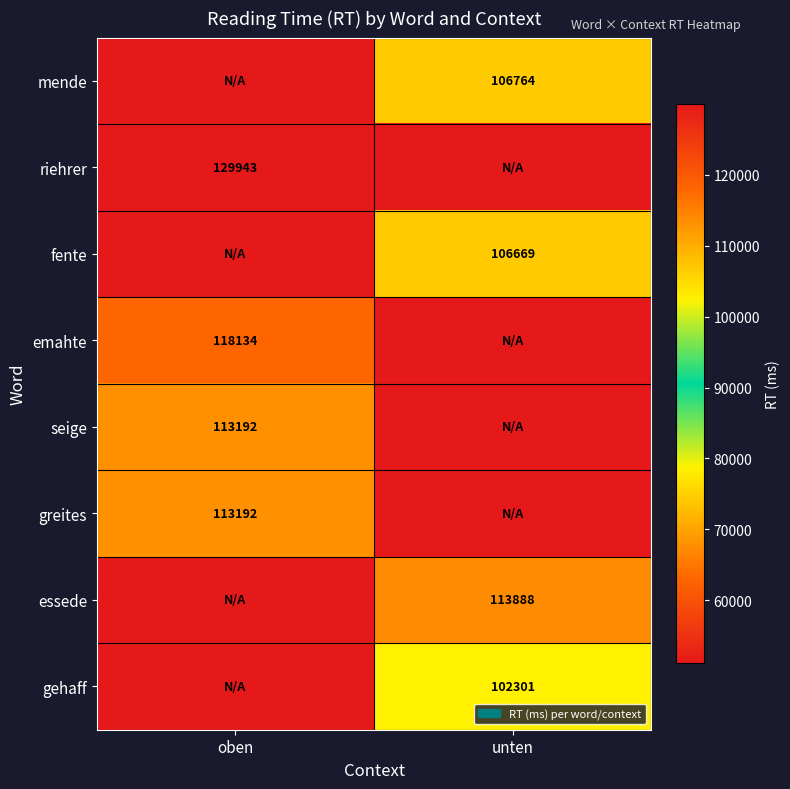

The value of riehrer at oben is 230999.8. True or false?

False